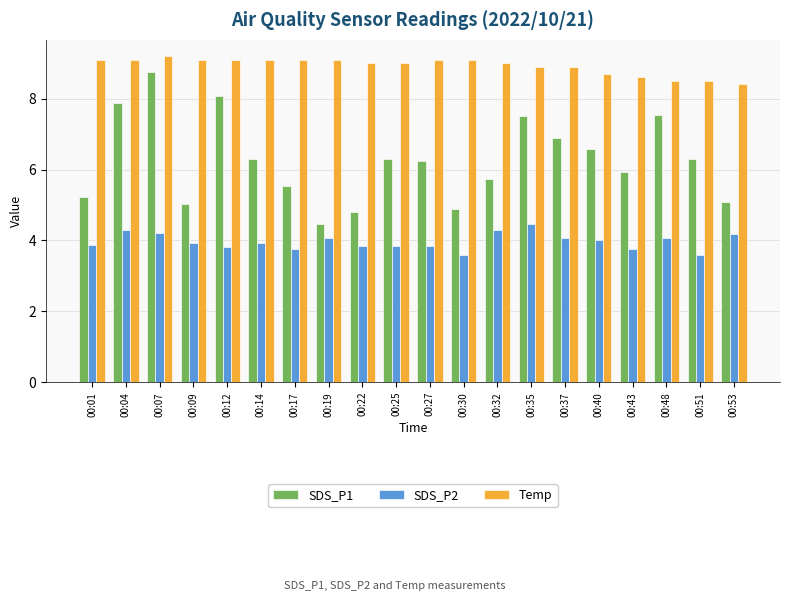

At which category is the sum across all series the highest?

00:07